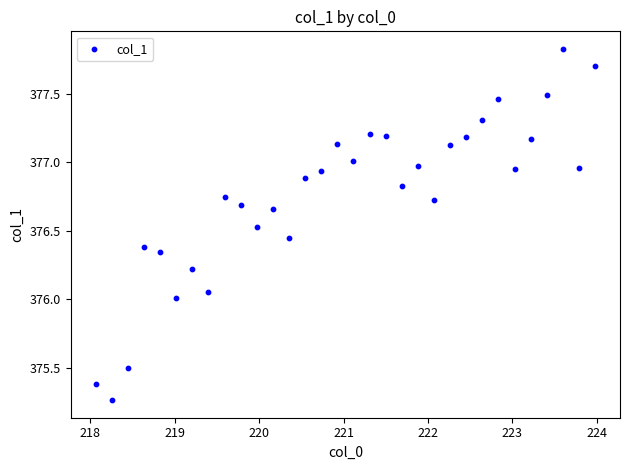

What is the range of X values (max minus min)?

5.9